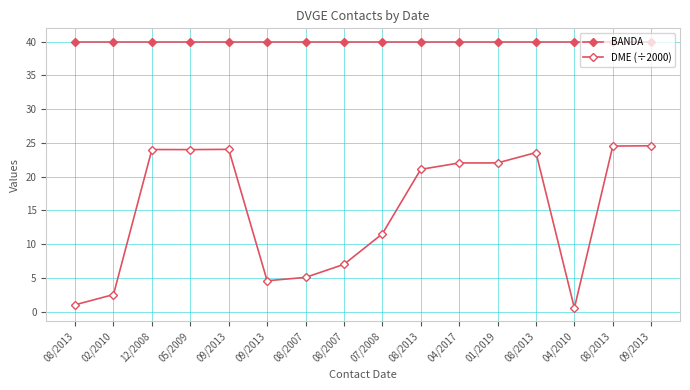

True or false: DME (÷2000) and BANDA intersect in this chart.

False